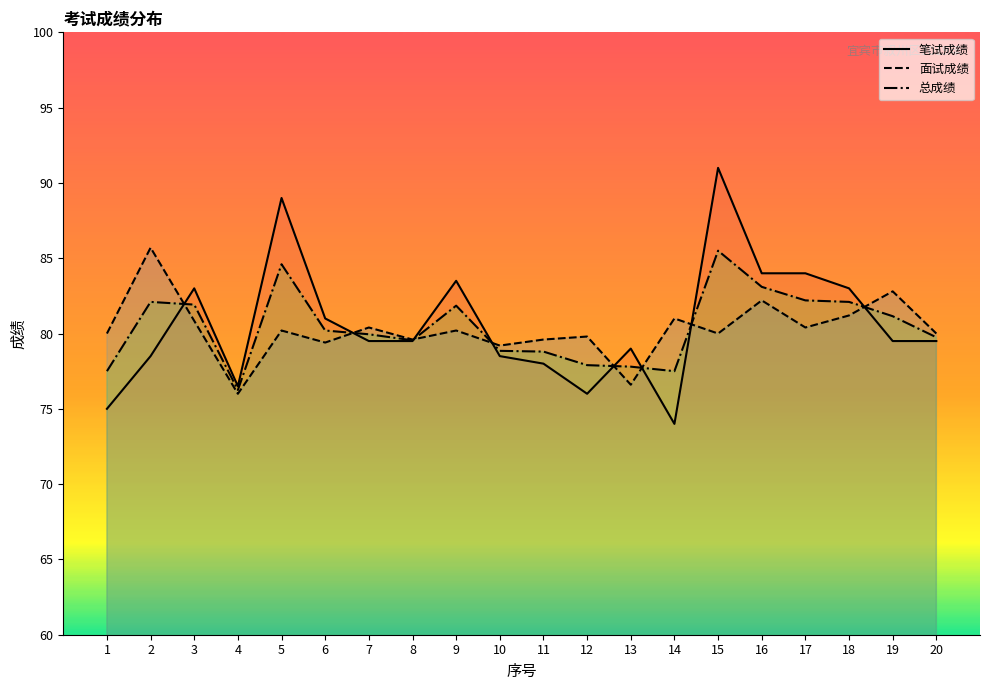

List the series in order of their peak value, highest first.

笔试成绩, 面试成绩, 总成绩